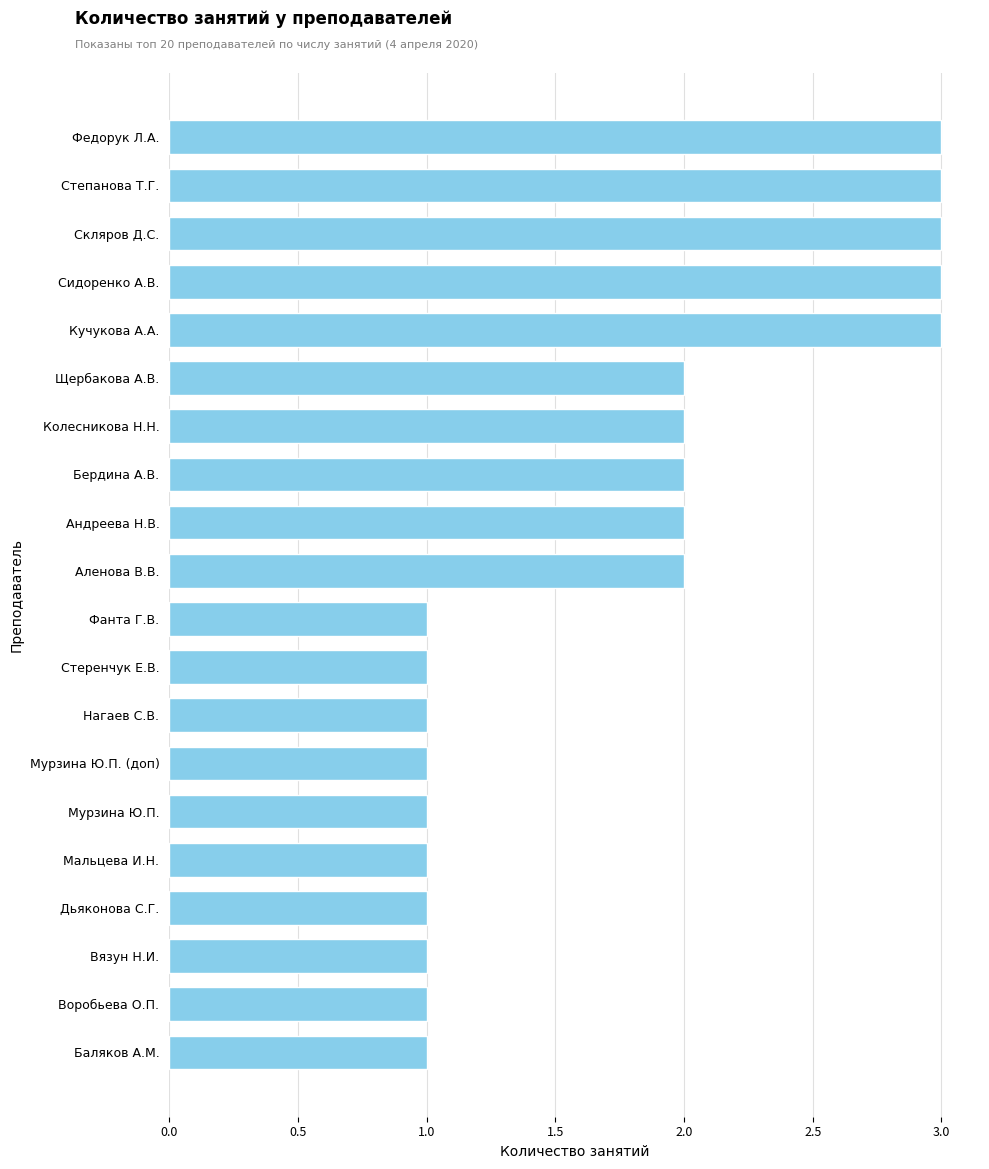

How many categories are shown in the chart?

20